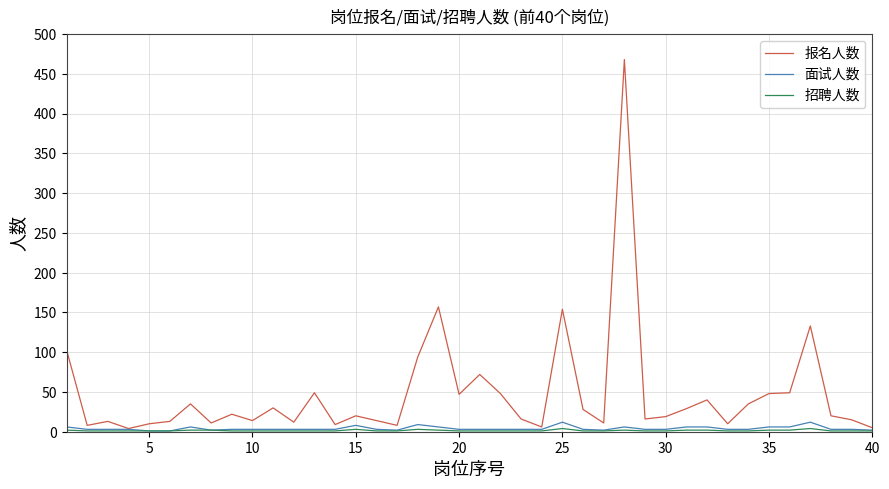

What is the maximum value shown in the chart?

468